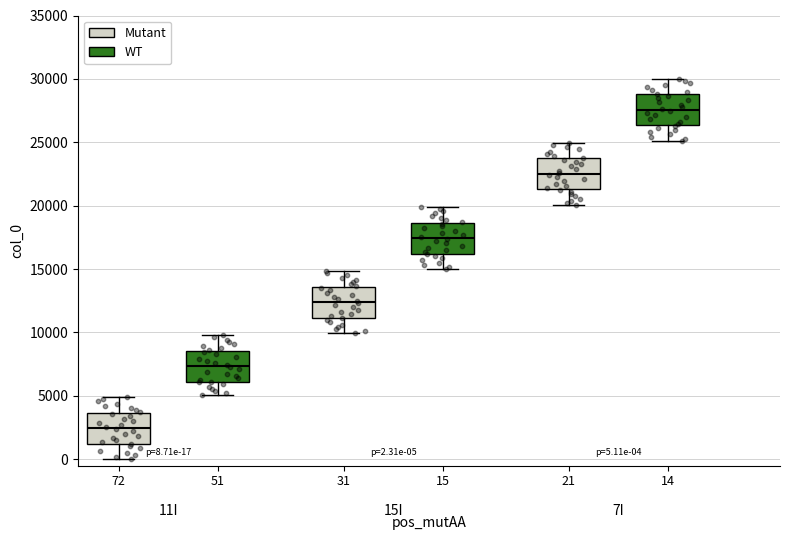

Which box has the highest median line?

14 (WT)